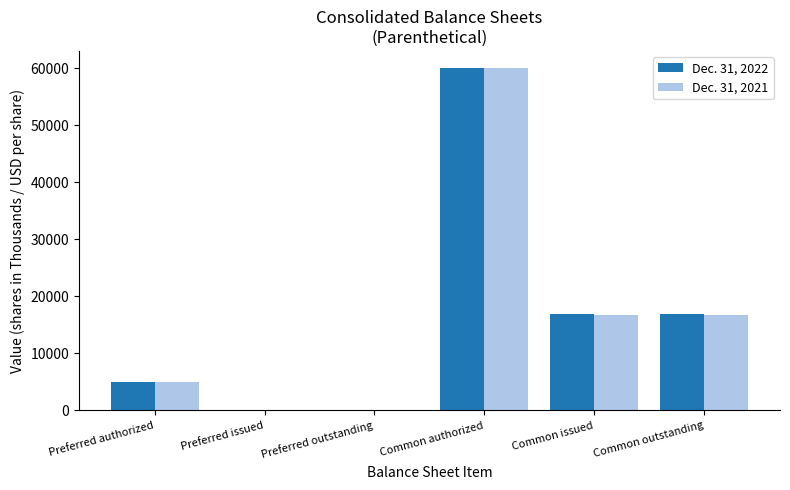

Reading left to right, list all the values displayed in this chart.

Dec. 31, 2022: Preferred authorized=5000	Preferred issued=0	Preferred outstanding=0	Common authorized=60000	Common issued=16951	Common outstanding=16951
Dec. 31, 2021: Preferred authorized=5000	Preferred issued=0	Preferred outstanding=0	Common authorized=60000	Common issued=16767	Common outstanding=16767